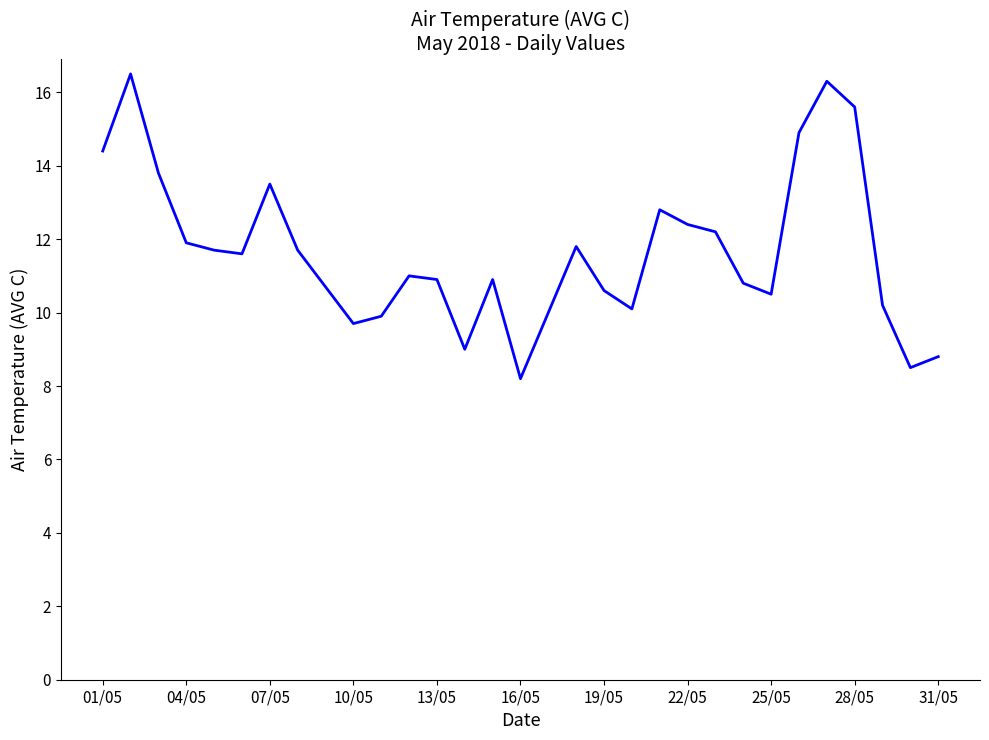

What is the difference between the maximum and minimum values?

8.3